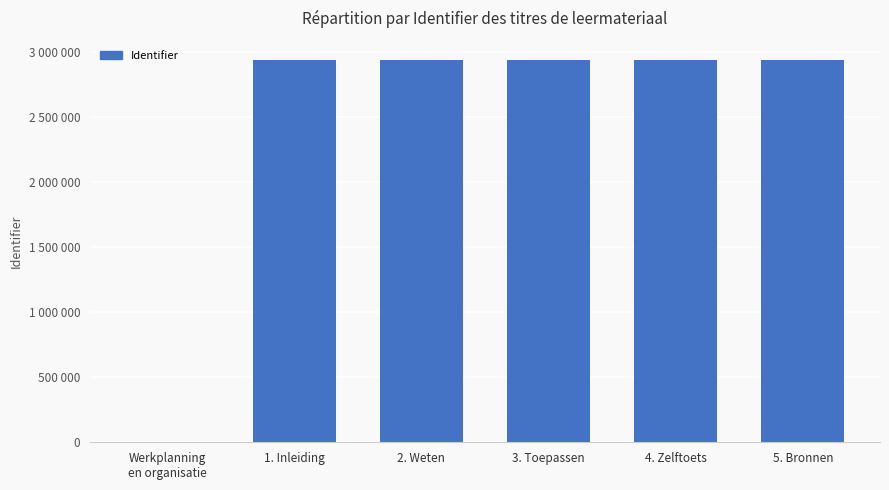

What is the difference between the maximum and minimum values?

2941061